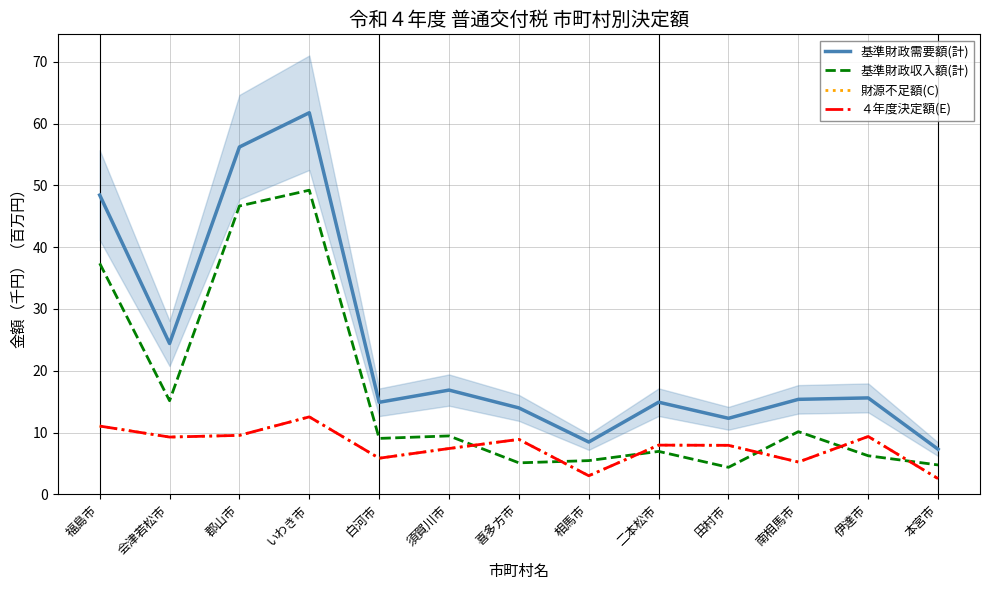

What is the label of the 3rd point from the left?

郡山市